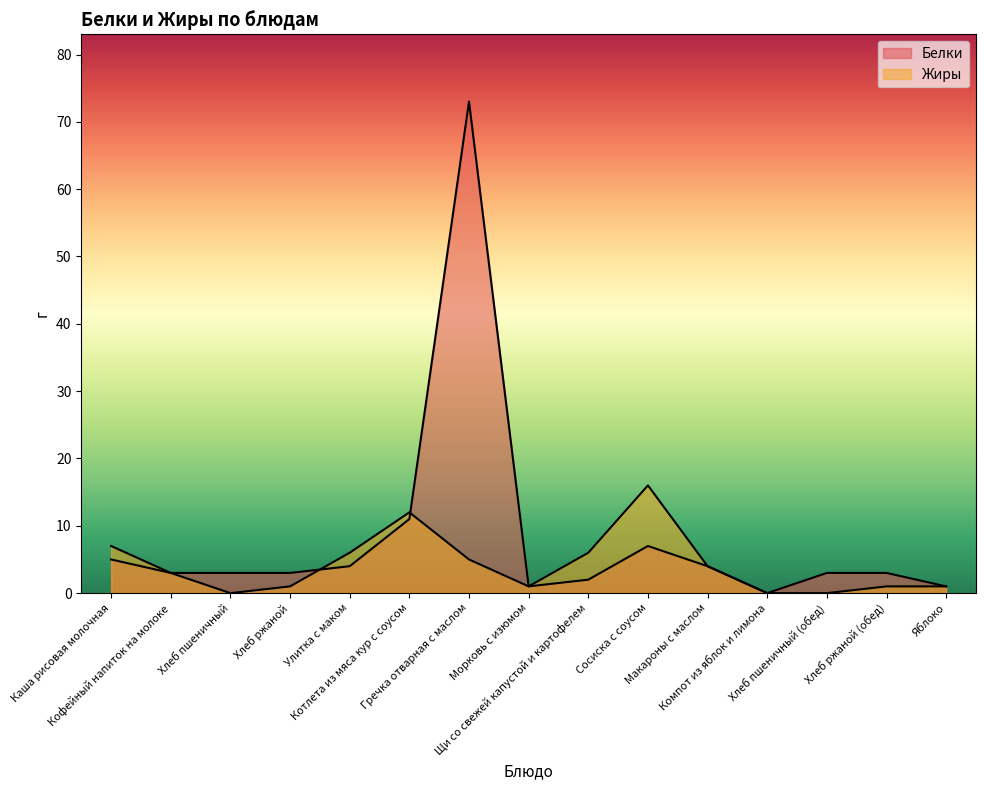

Where does the Жиры series first go above 3?

Каша рисовая молочная